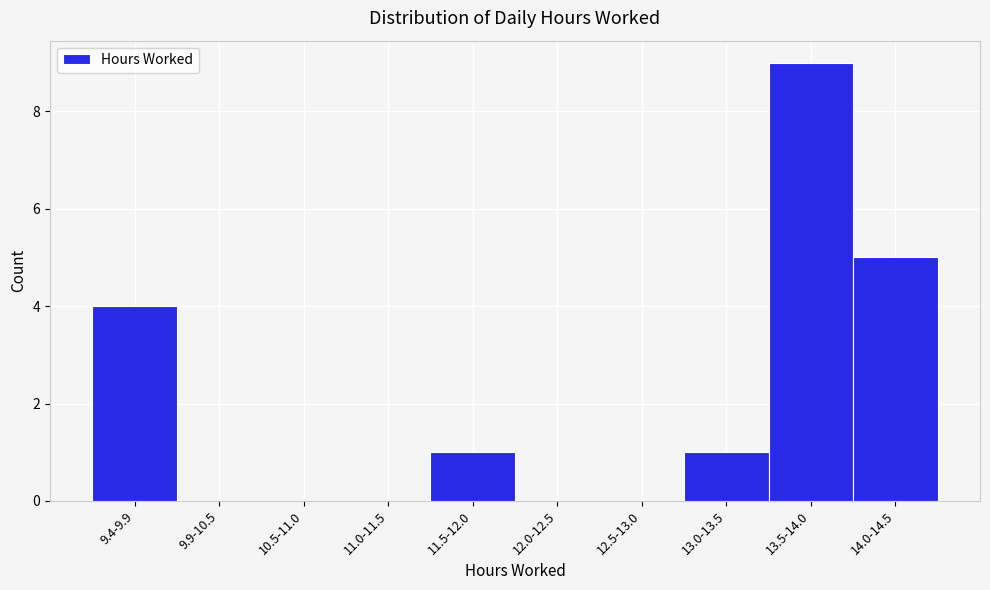

Reading left to right, extract all data points from this chart.

9.4-9.9=4	9.9-10.5=0	10.5-11.0=0	11.0-11.5=0	11.5-12.0=1	12.0-12.5=0	12.5-13.0=0	13.0-13.5=1	13.5-14.0=9	14.0-14.5=5